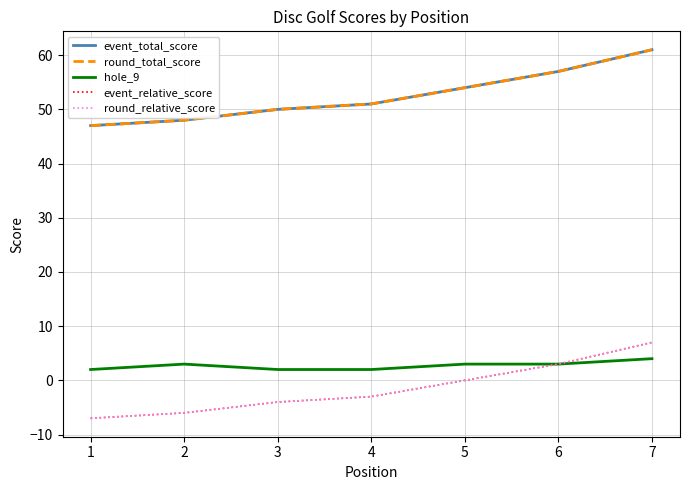

Reading left to right, transcribe all the data shown in this chart.

event_total_score: 1=47	2=48	3=50	4=51	5=54	6=57	7=61
round_total_score: 1=47	2=48	3=50	4=51	5=54	6=57	7=61
hole_9: 1=2	2=3	3=2	4=2	5=3	6=3	7=4
event_relative_score: 1=-7	2=-6	3=-4	4=-3	5=0	6=3	7=7
round_relative_score: 1=-7	2=-6	3=-4	4=-3	5=0	6=3	7=7